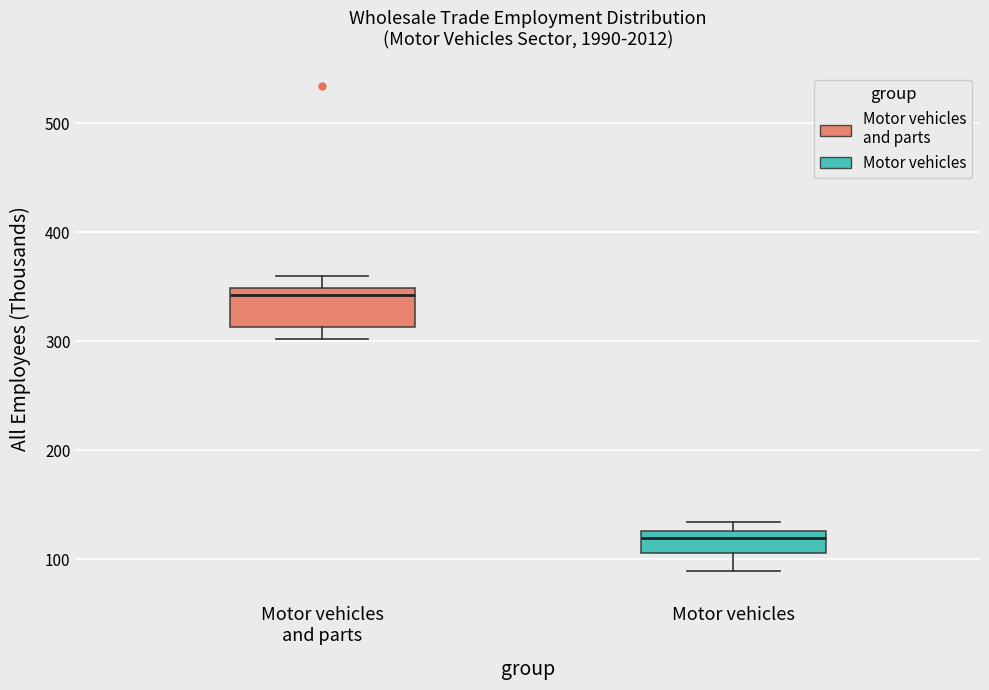

Reading left to right, read every box against the y-axis: the position of its median line, the range the box covers, and the ends of its whiskers. The values are not printed on the chart, so give them approximately, as read against the axis.

Motor vehicles and parts: median 340, box 310 to 350, whiskers 300 to 360
Motor vehicles: median 120, box 110 to 130, whiskers 90 to 130 (just above the box's upper edge)